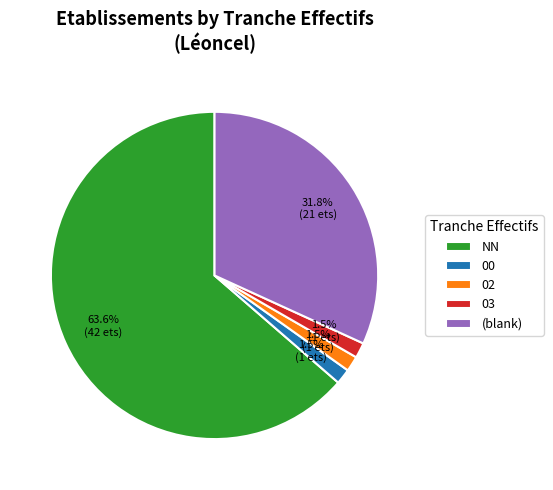

How many segments does this pie chart have?

5